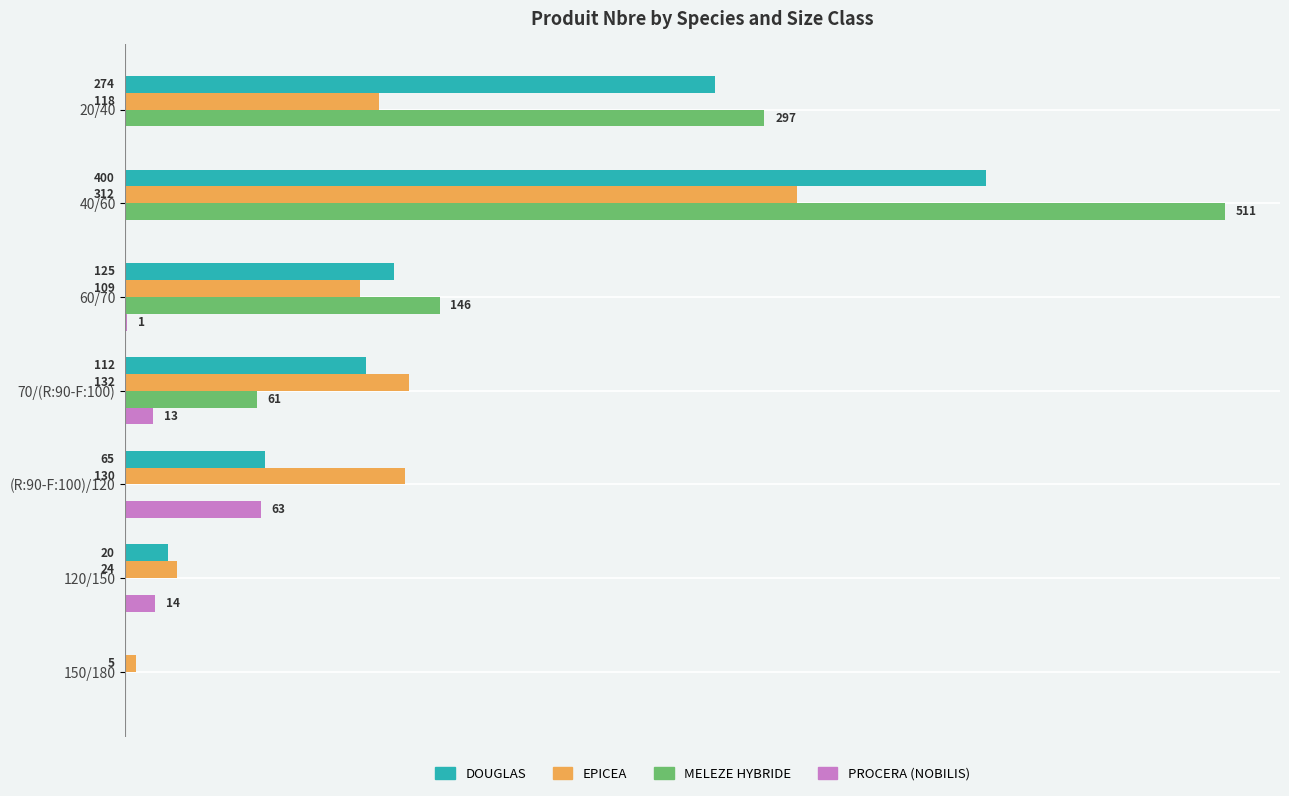

Which category has the highest value across all series?

40/60